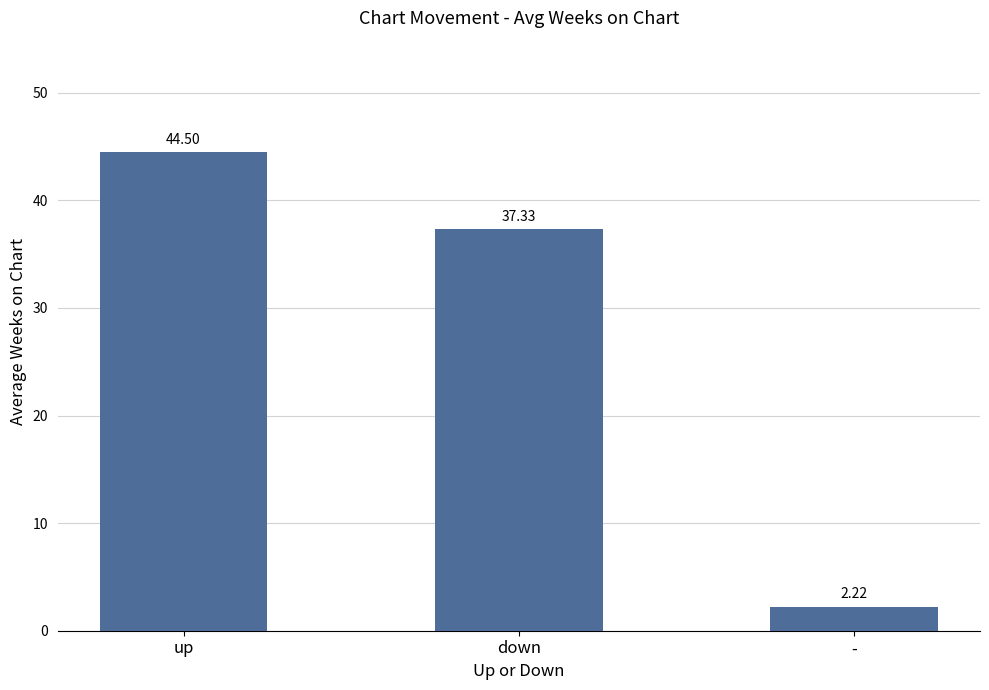

Is it true that the value at - is 0.5?

False